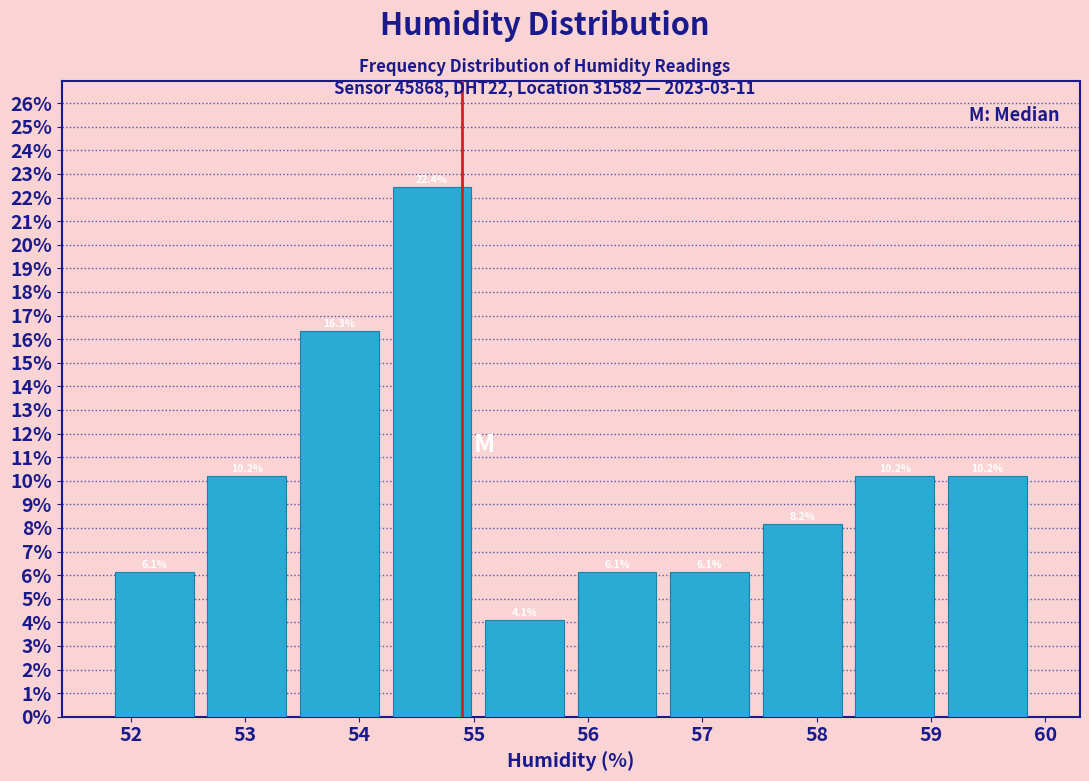

Over which range of the x-axis is the bar tallest?

54.23 to 55.04